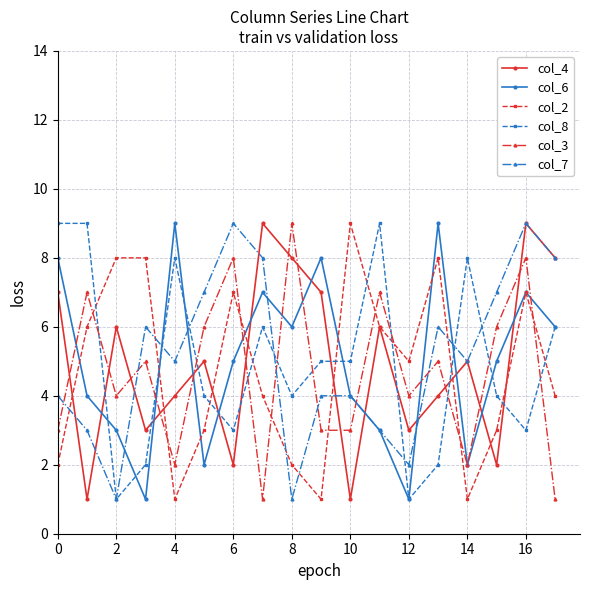

How many intersections are there between col_7 and col_2?

6